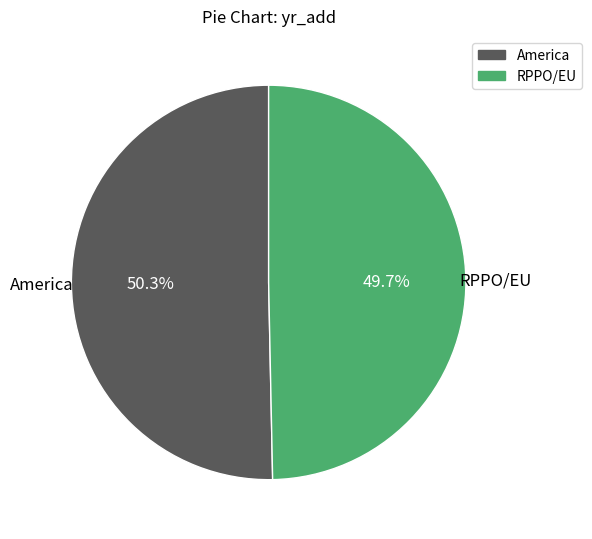

Do RPPO/EU and America together represent more than half of the pie?

Yes